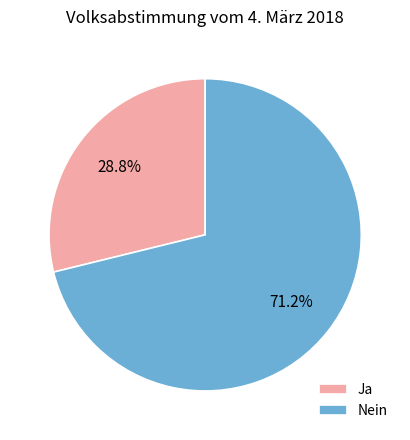

Combined, what portion of the pie is Nein and Ja?

100.0%